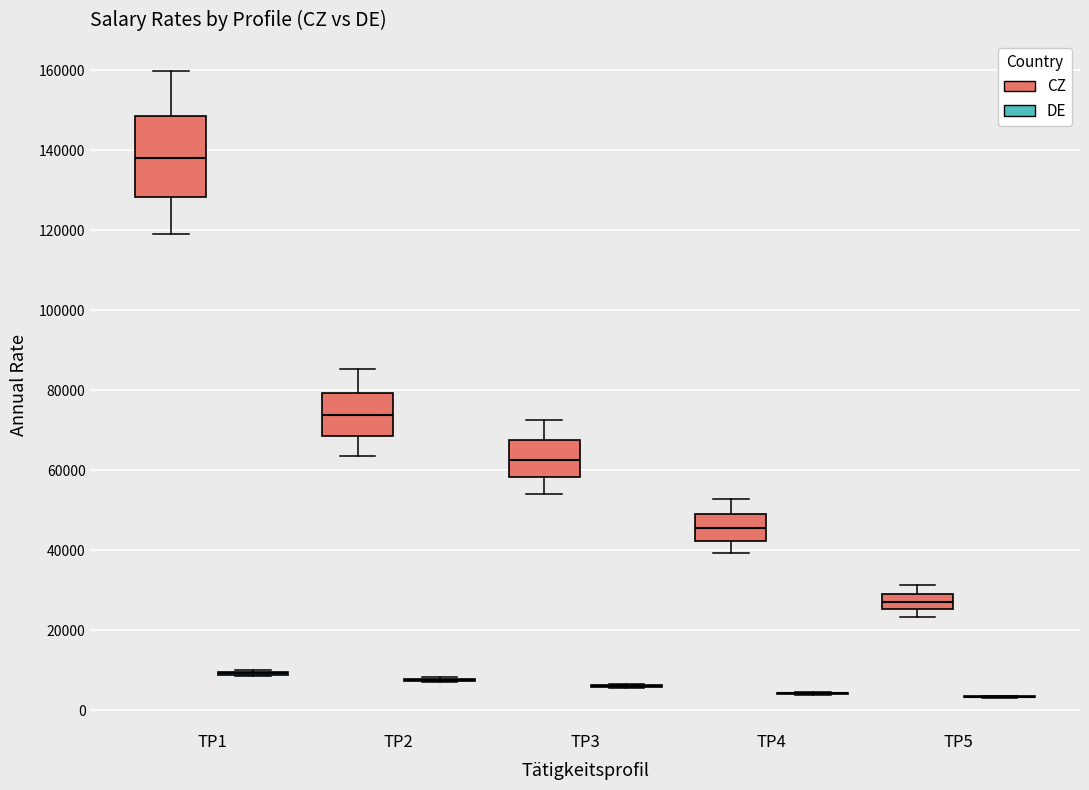

Comparing the boxes themselves (not the whiskers), which one is the tallest?

TP1 (CZ)